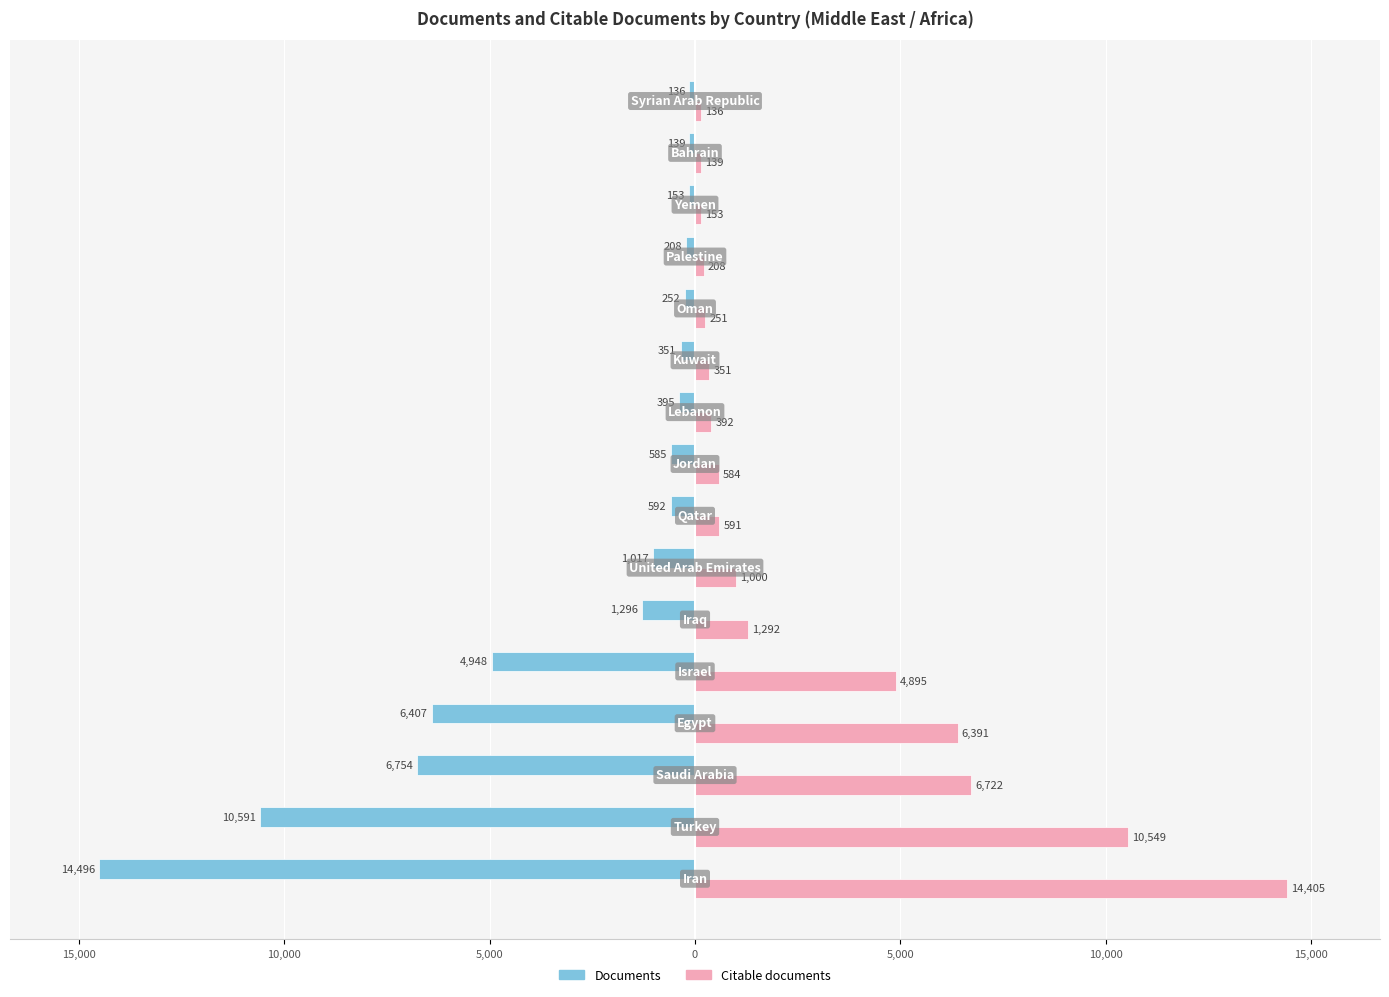

What are all the series names shown in the legend?

Documents, Citable documents